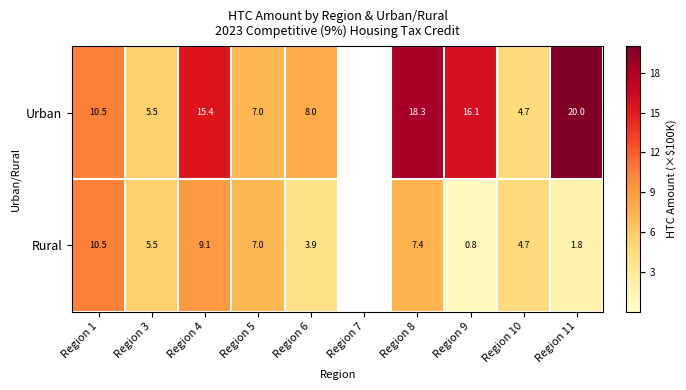

The value of Urban at Region 1 is 10.5. True or false?

True